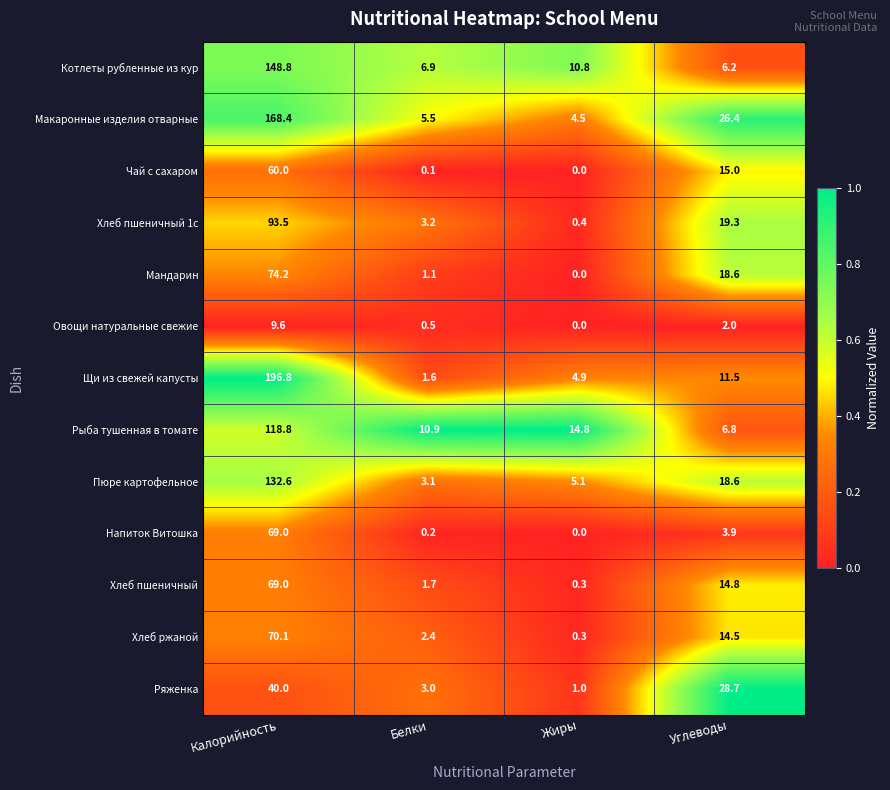

What is the approximate value of Хлеб пшеничный at Жиры?

0.3